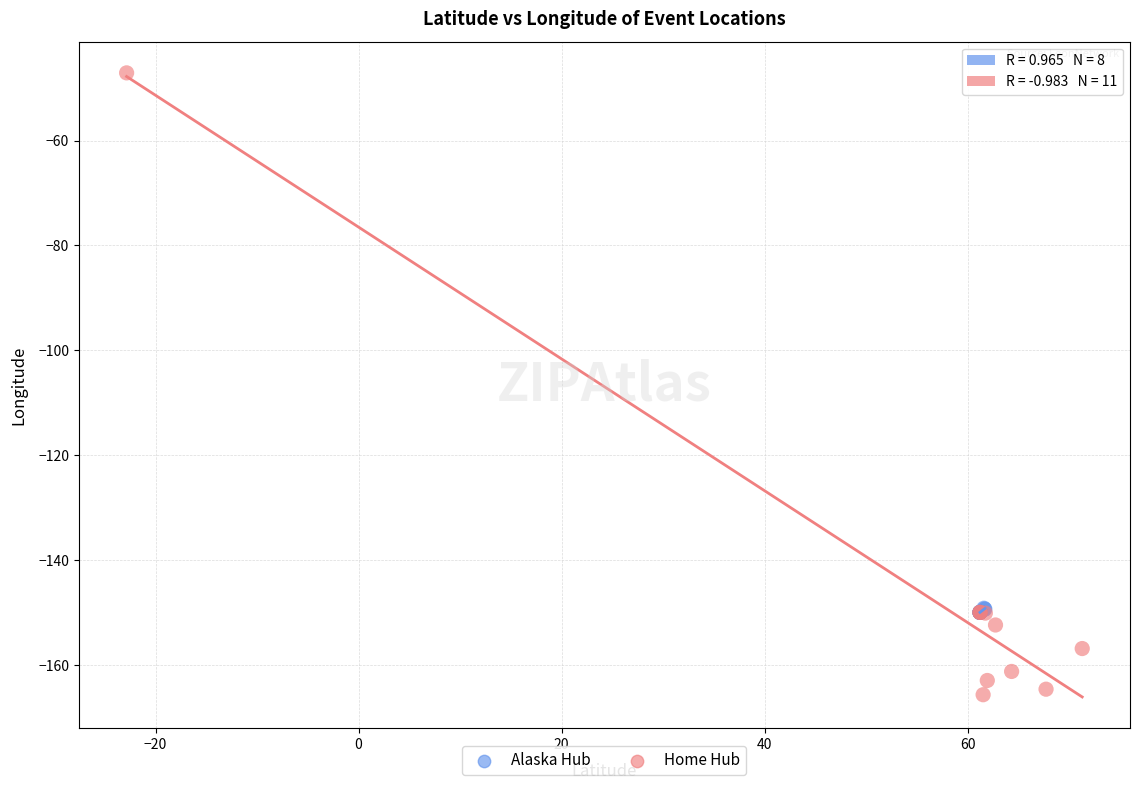

Which series contains the lowest Y value?

Home Hub